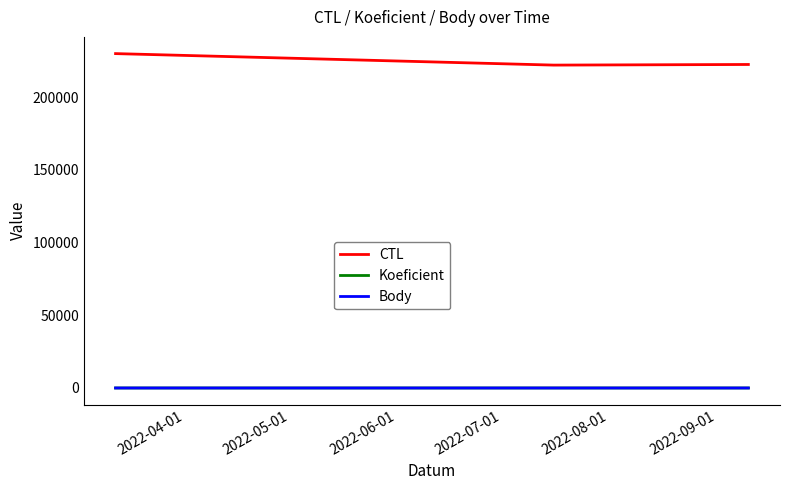

What is the greatest value displayed?

229908